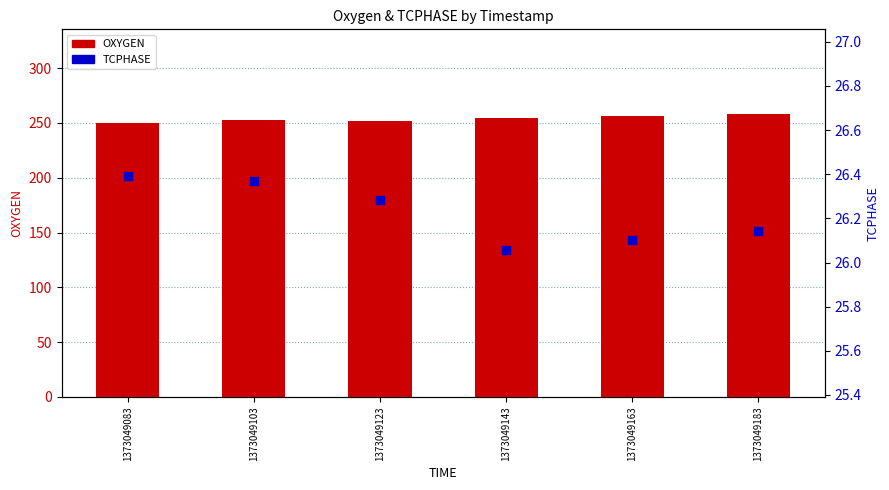

What is the total value across all series at 1373049143?

280.1